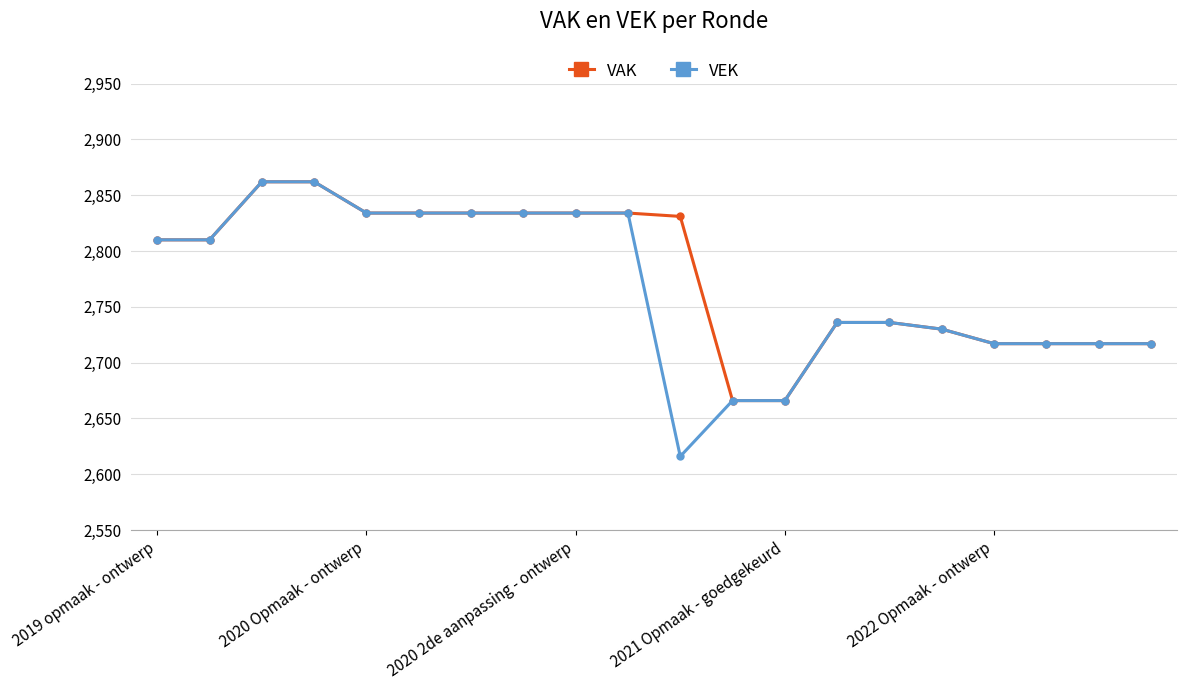

Which series has the largest total across all categories?

VAK